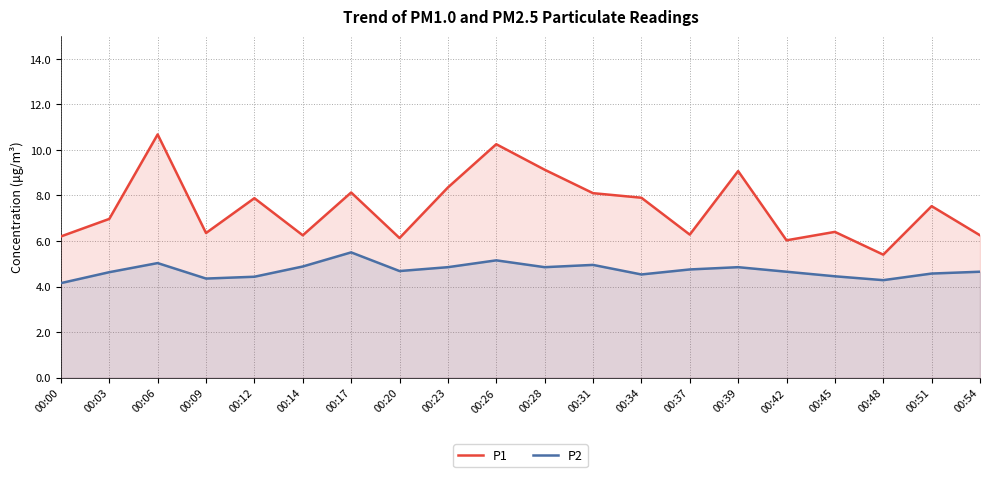

True or false: P1 and P2 cross at least once.

False